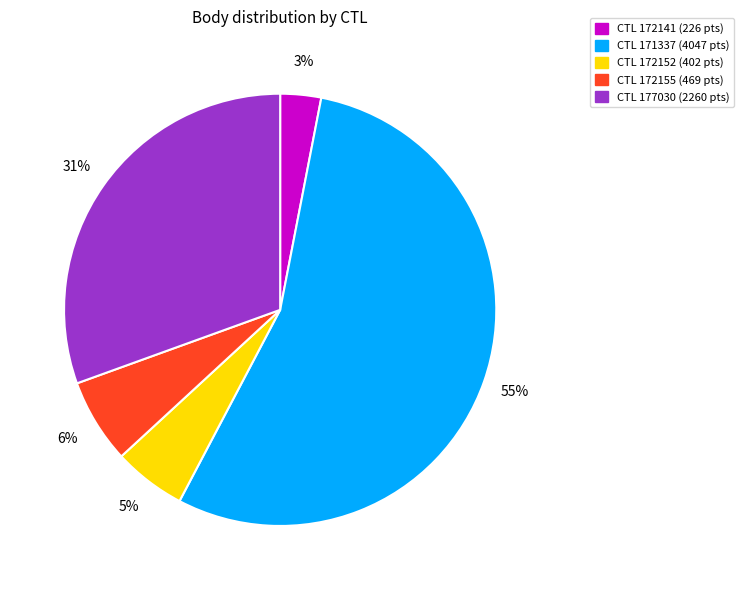

What is the largest slice in the pie chart?

CTL 171337 (4047 pts)